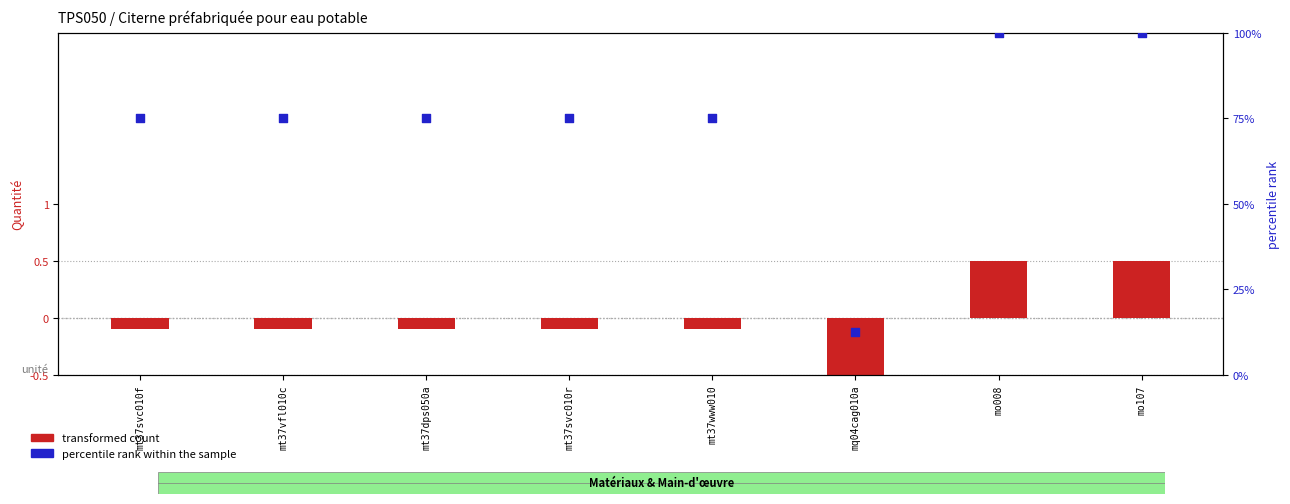

Is the value of transformed count at mq04cag010a greater than the value of percentile rank within the sample at mt37svc010f?

No